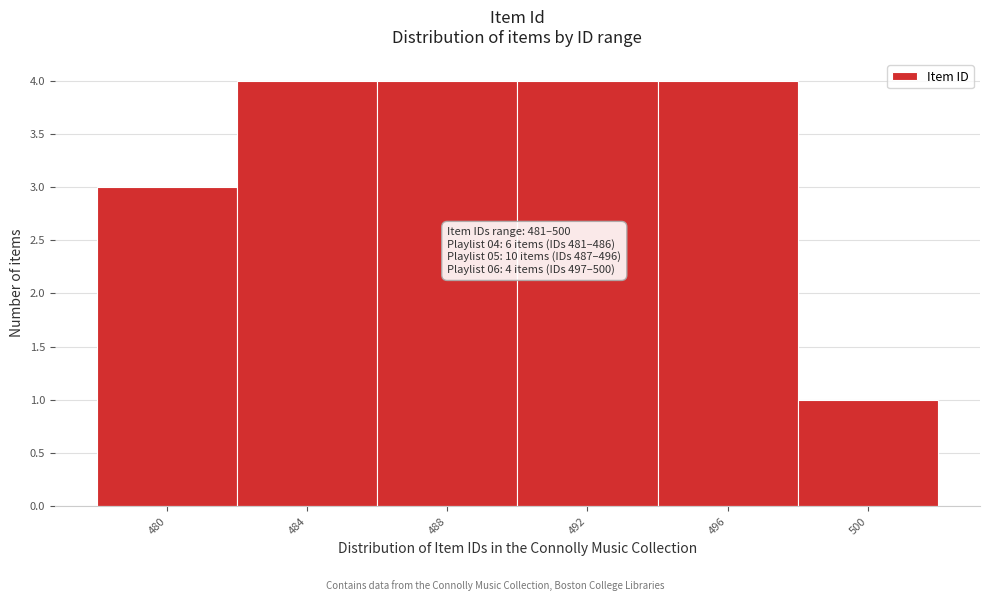

Reading left to right, list all the values displayed in this chart.

3	4	4	4	4	1